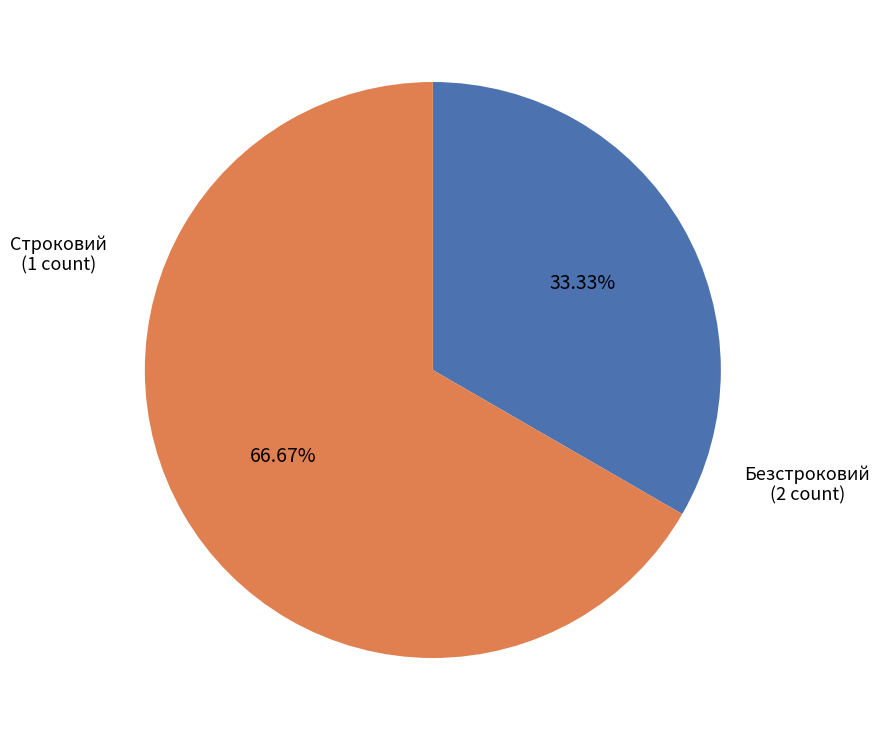

How much of the chart is everything except Безстроковий?

33.3%